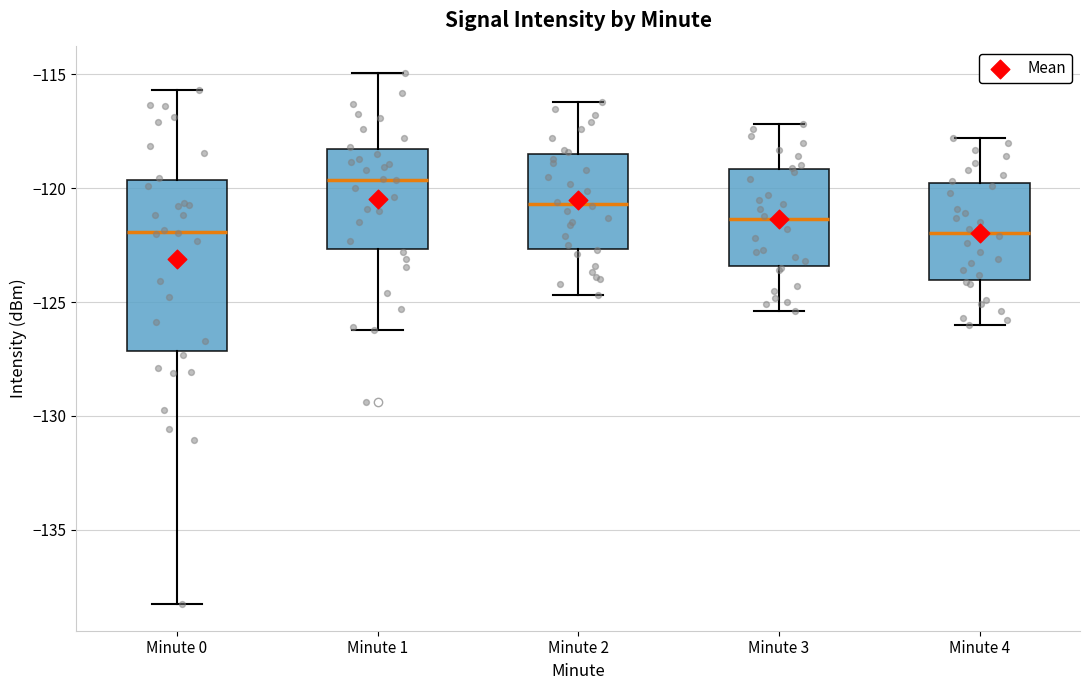

Where is the lower edge of the box for Minute 3 on the y-axis? The values are not printed on the chart, so give them approximately, as read against the axis.

-123.5